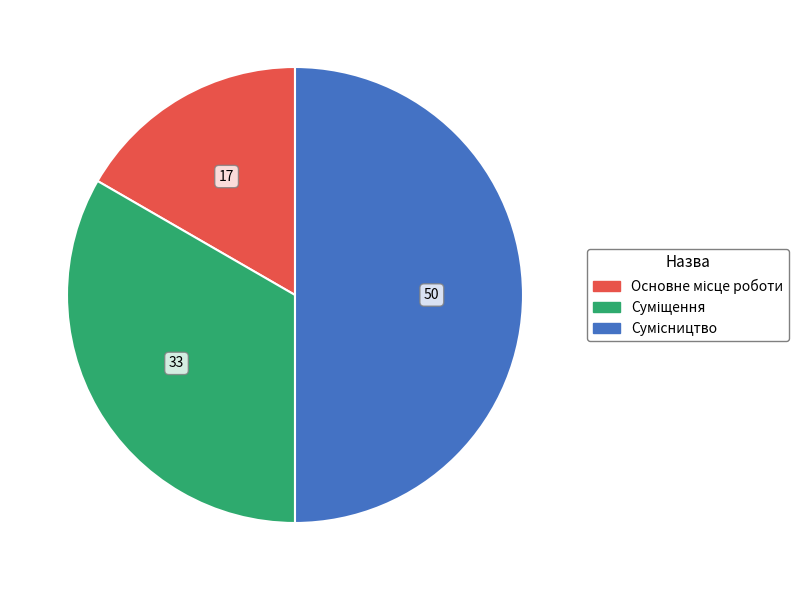

The Сумісництво slice represents 50% of the pie. True or false?

True